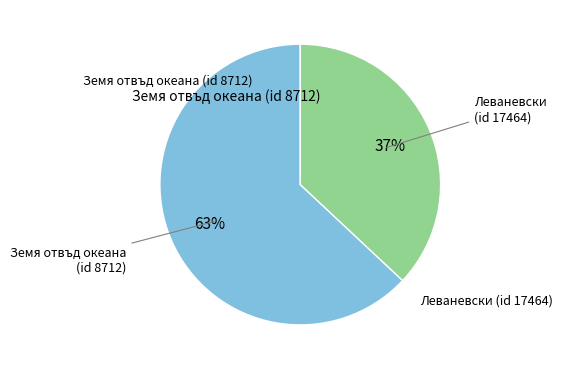

Is there any slice that represents more than half of the pie?

Yes